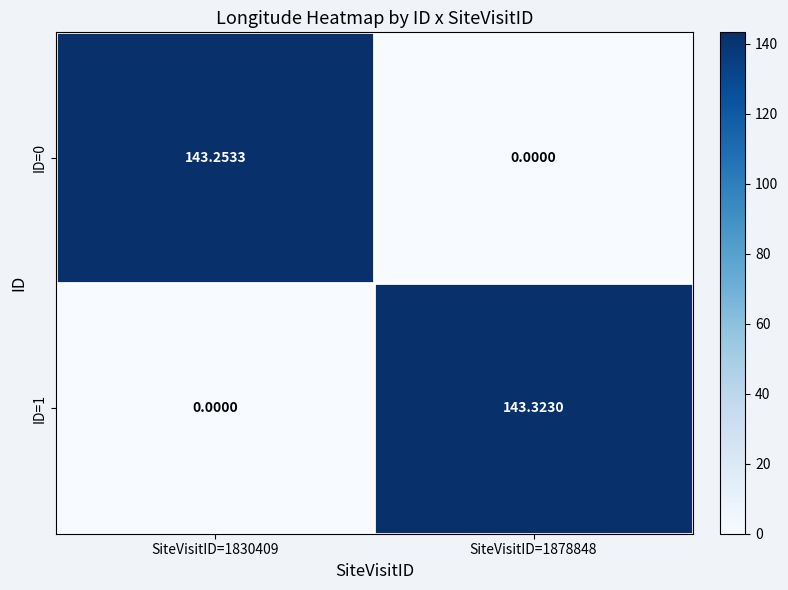

List the series in order of their overall mean, lowest first.

ID=0, ID=1